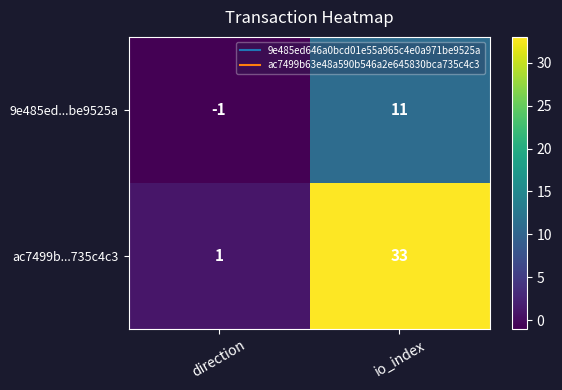

Is it true that 9e485ed...be9525a equals 11 at io_index?

True